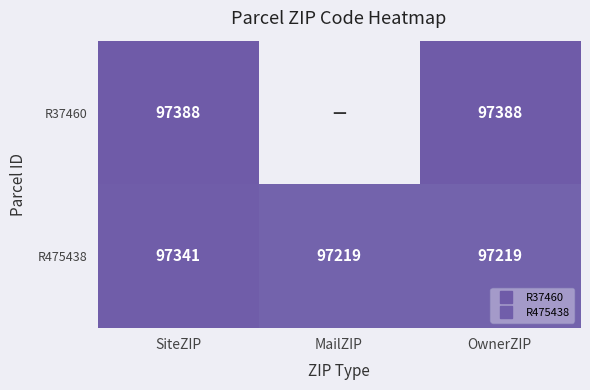

What is the average value of the R475438 series?

97259.7